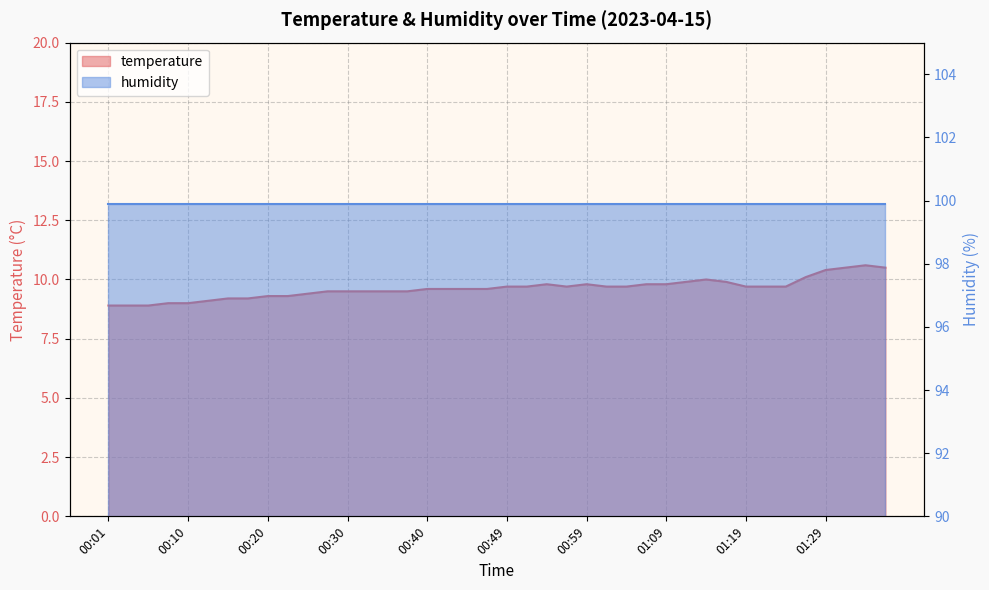

What is the change in value from 01:09 to 01:19?

-0.1